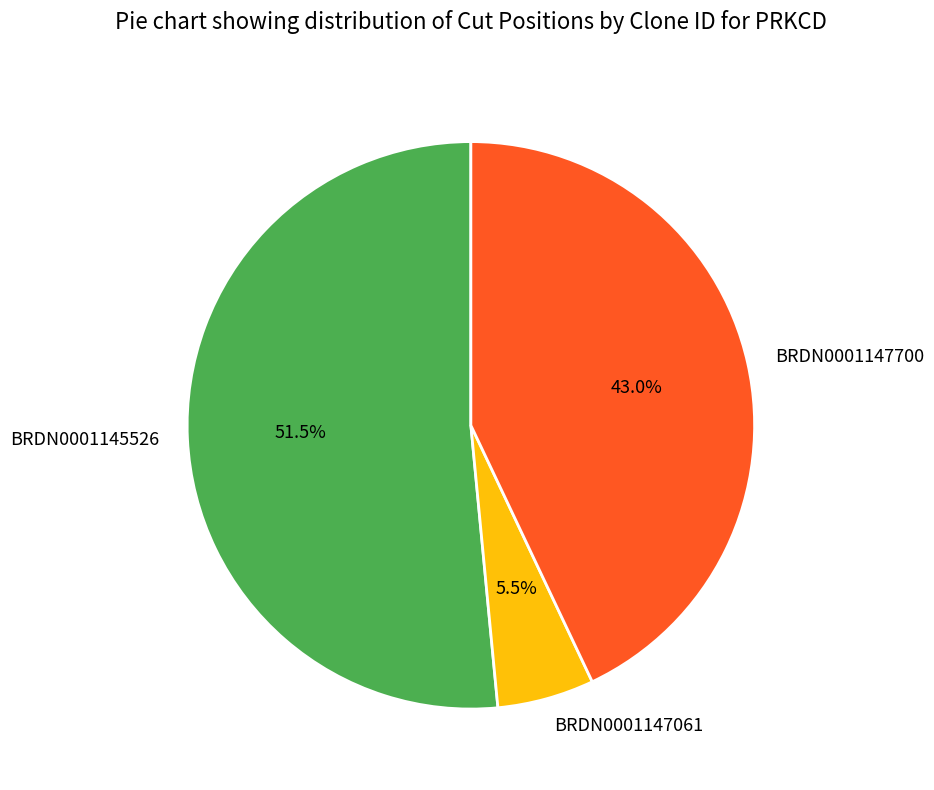

Rank the categories by value from highest to lowest.

BRDN0001145526, BRDN0001147700, BRDN0001147061